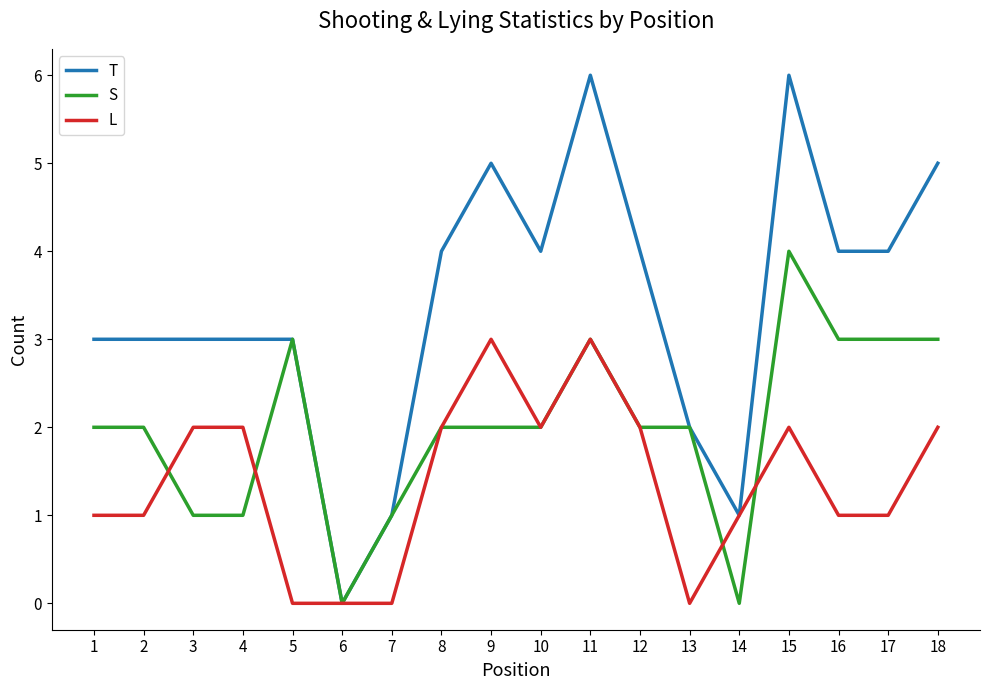

Is the value of L at 13 greater than the value of T at 3?

No